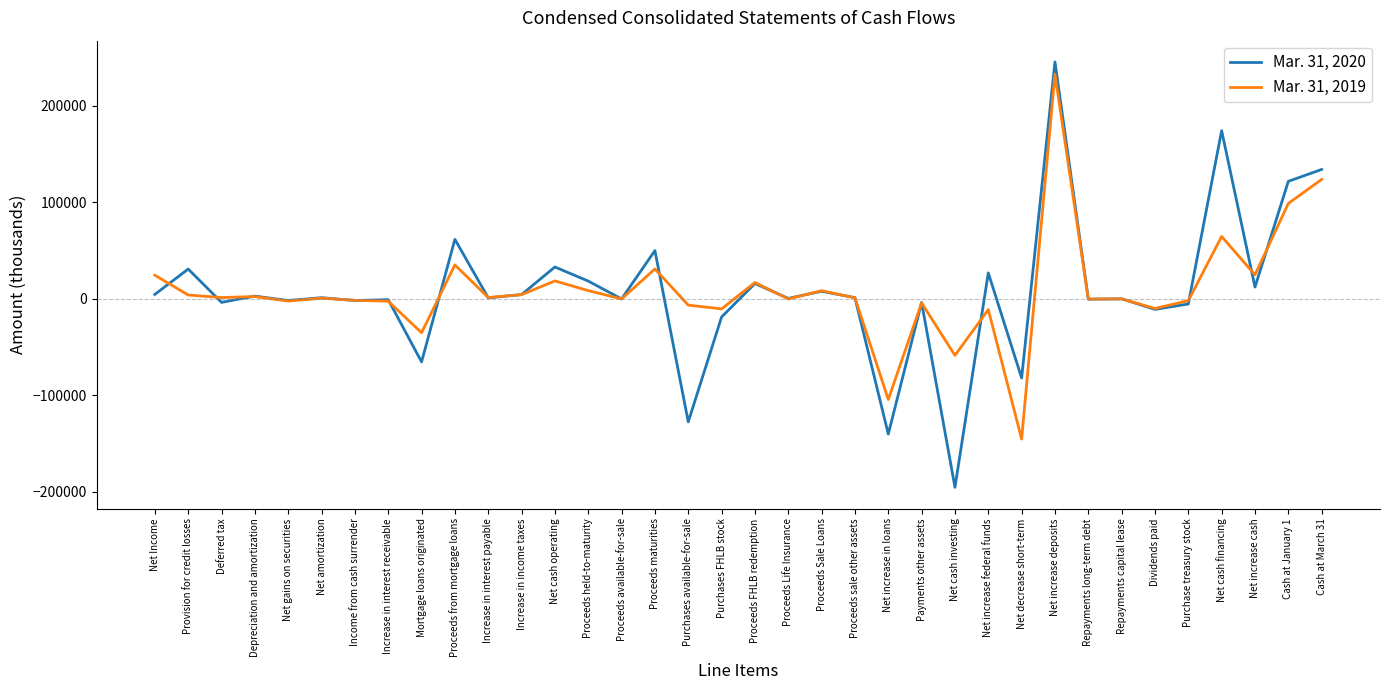

Count the number of data series in this chart.

2